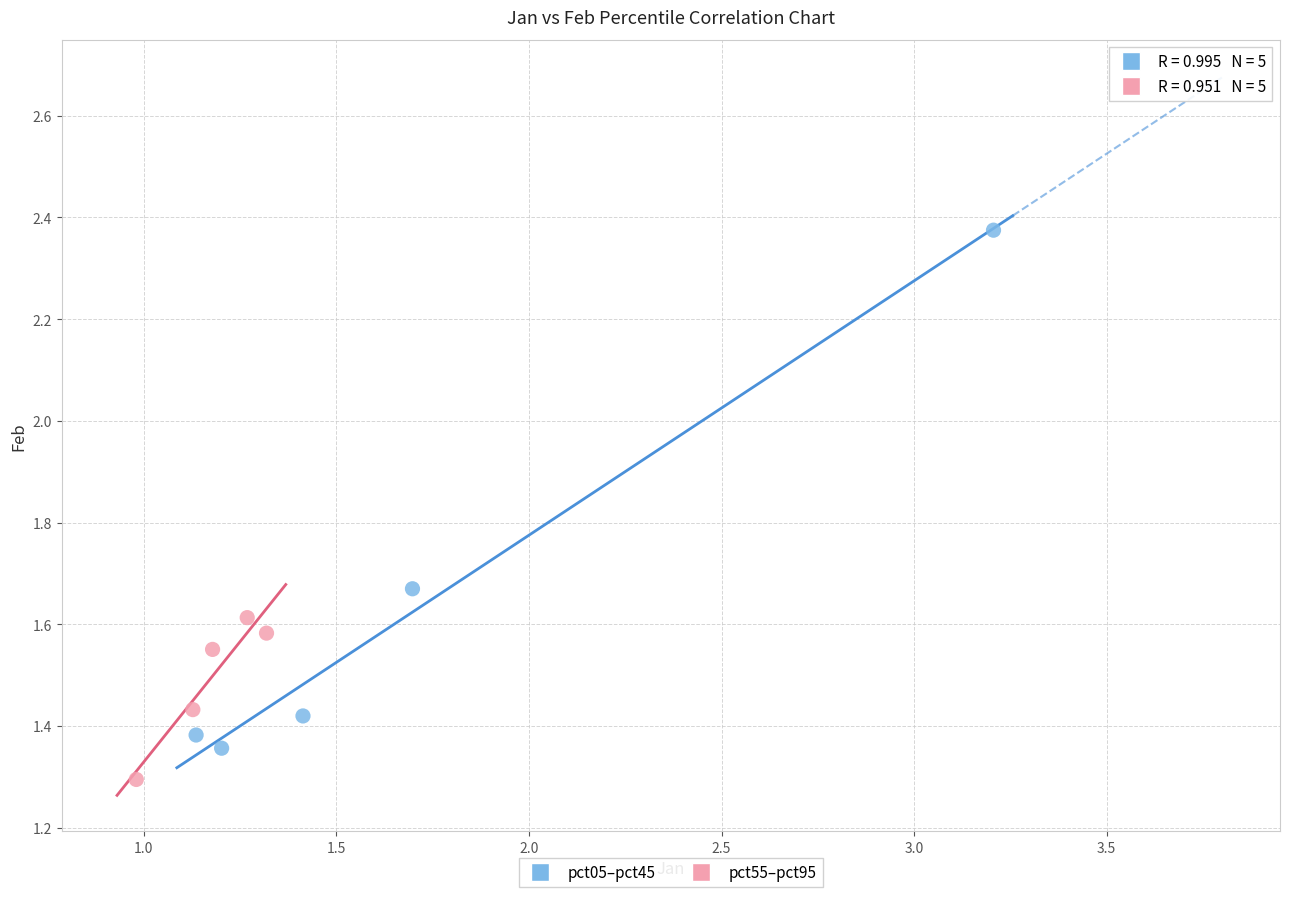

Which series has the largest Y range (max minus min)?

pct05–pct45